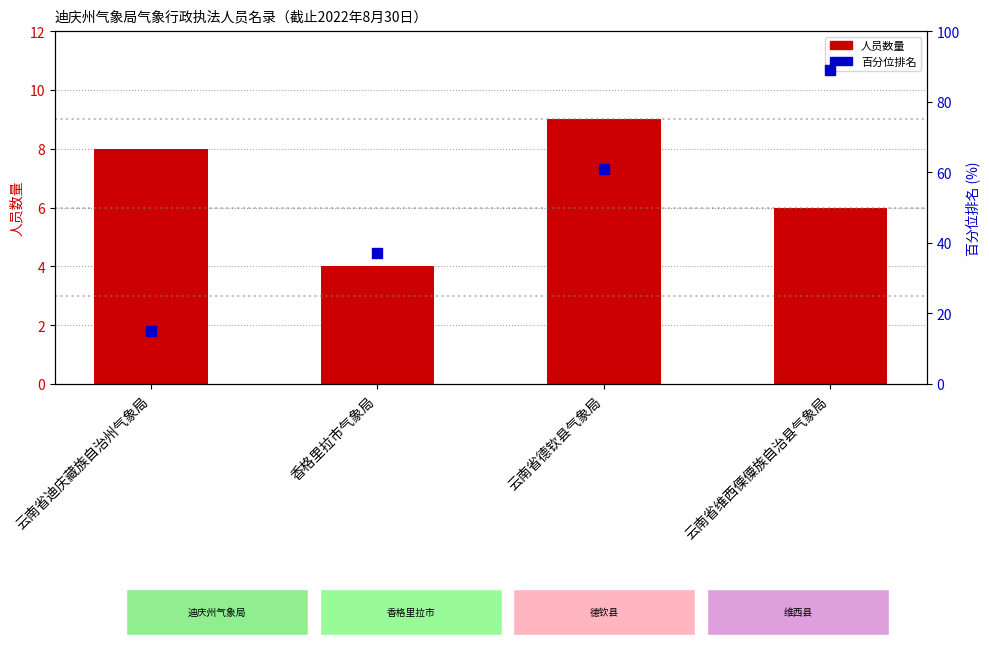

At which category is the sum across all series the highest?

云南省维西傈僳族自治县气象局